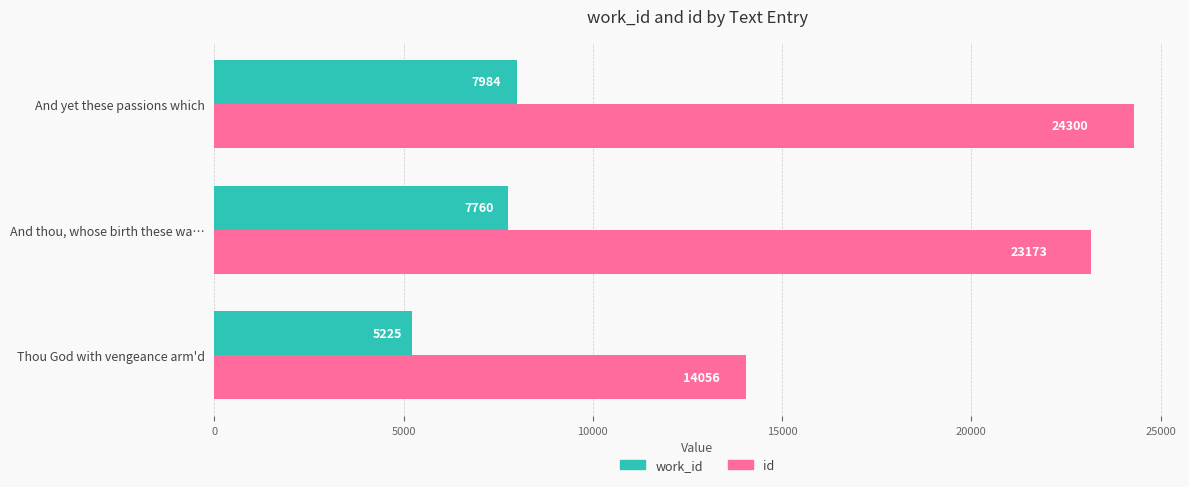

At which category is the sum across all series the highest?

And yet these passions which